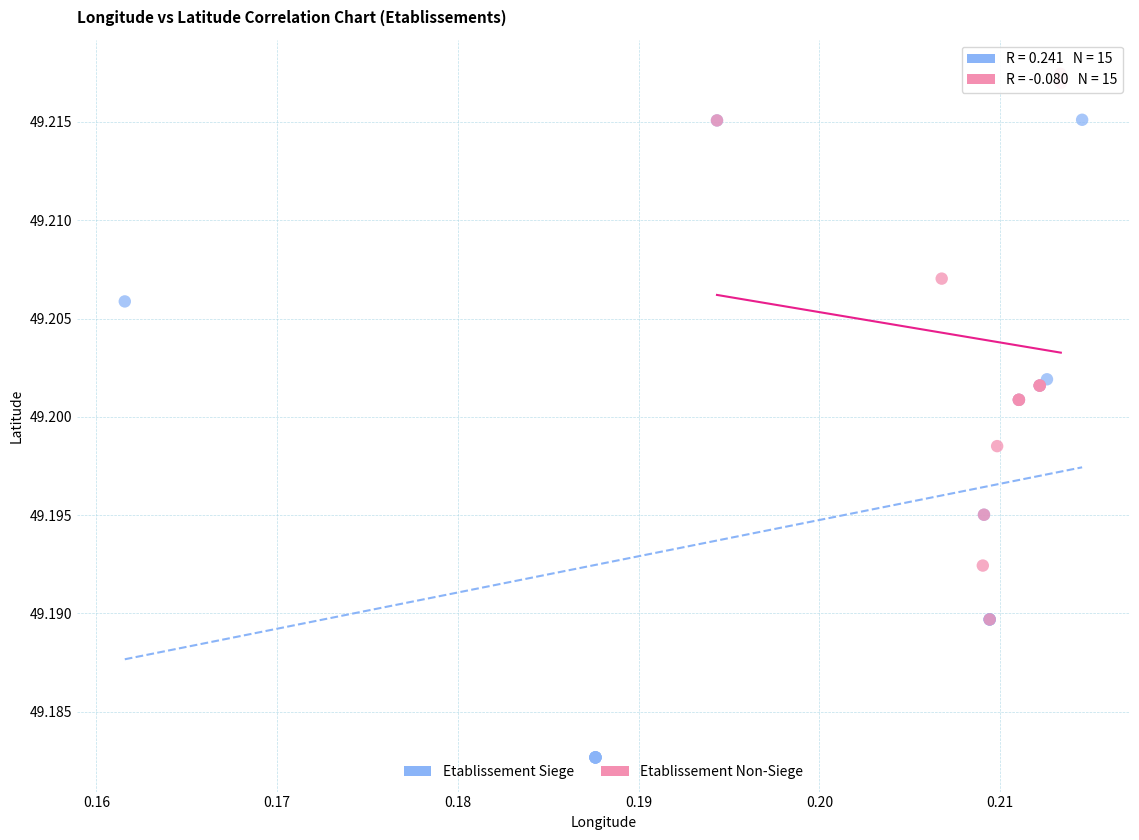

What are all the series names shown in the legend?

Etablissement Siege, Etablissement Non-Siege